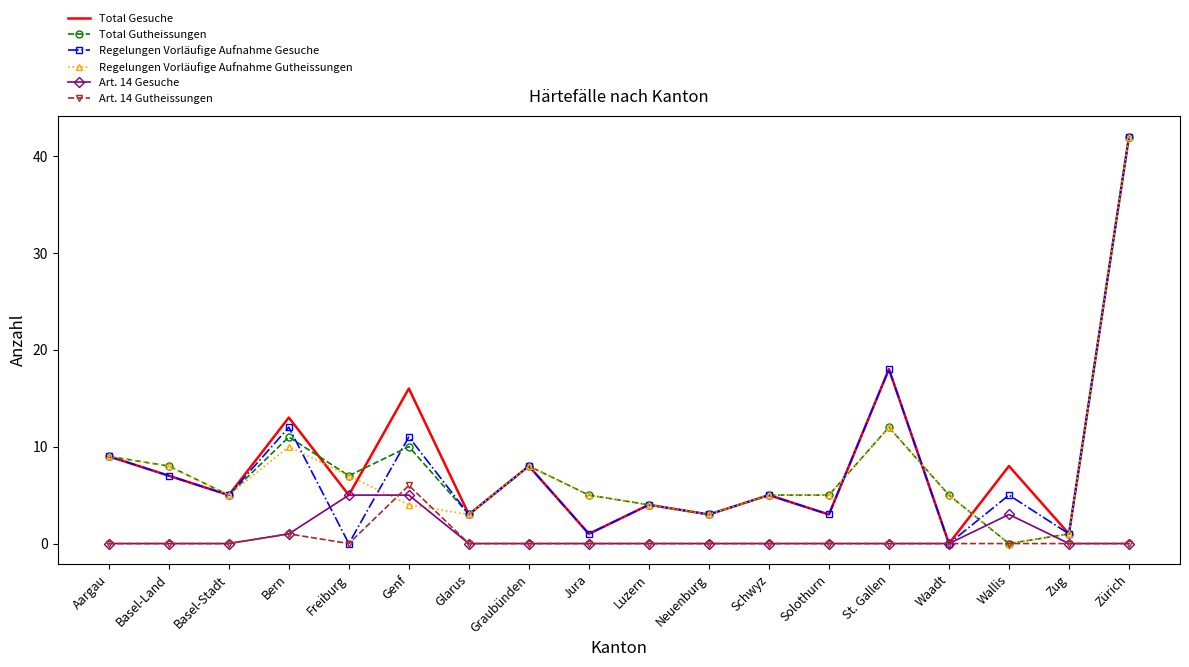

What is the total value across all series at Glarus?

12